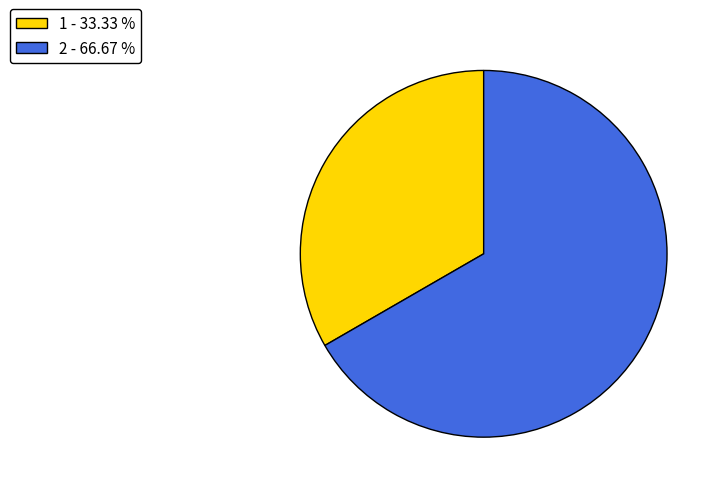

True or false: 2 accounts for 72% of the total.

False